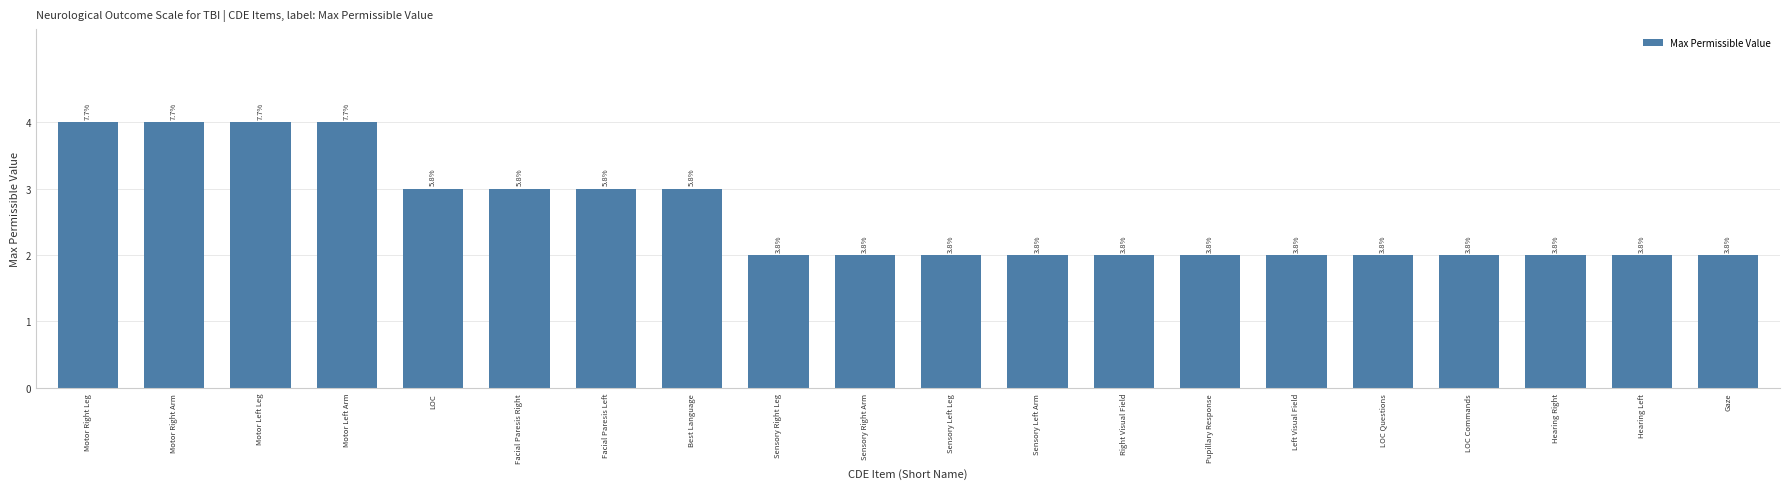

What is the label of the 20th bar from the left?

Gaze